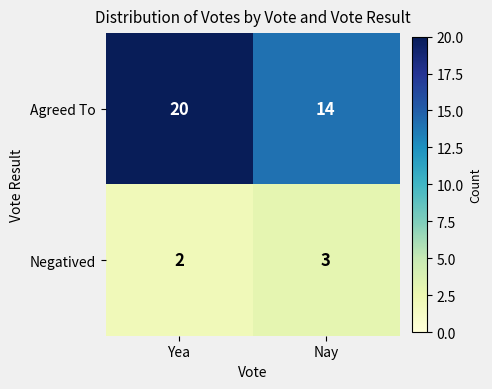

Which series has the largest total across all categories?

Agreed To